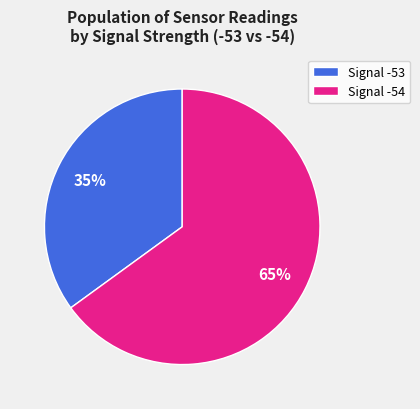

Is the sum of Signal -53 and Signal -54 greater than half?

Yes